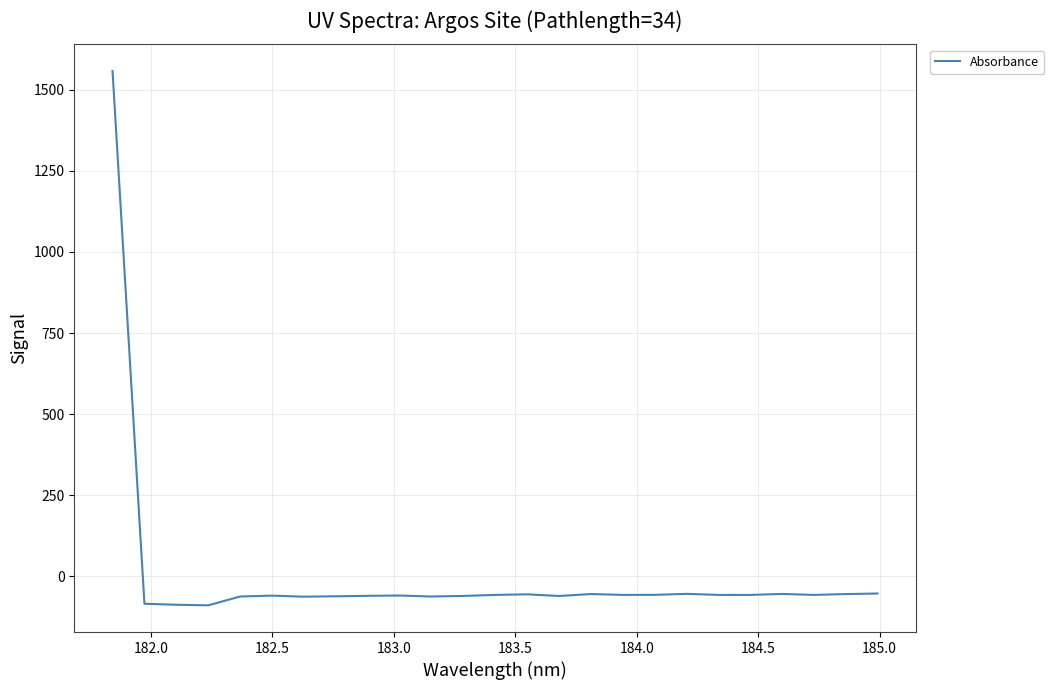

What is the difference between the maximum and minimum values?

1646.4